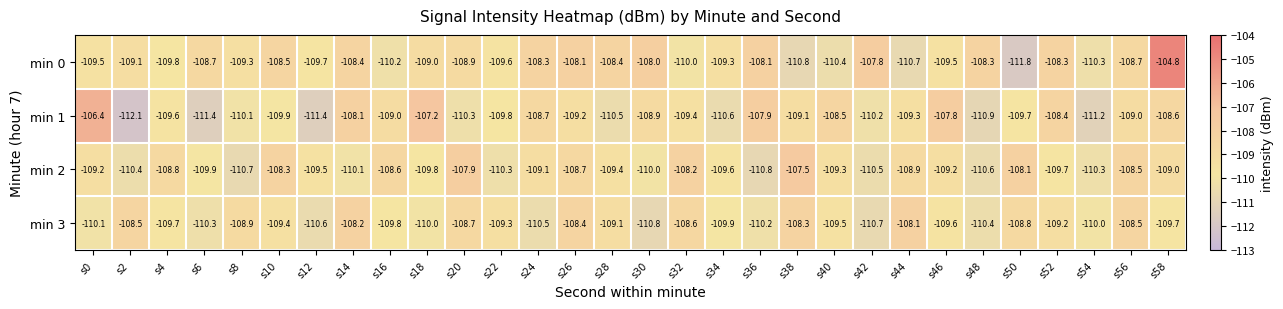

At which category does the chart reach its peak across all series?

s58